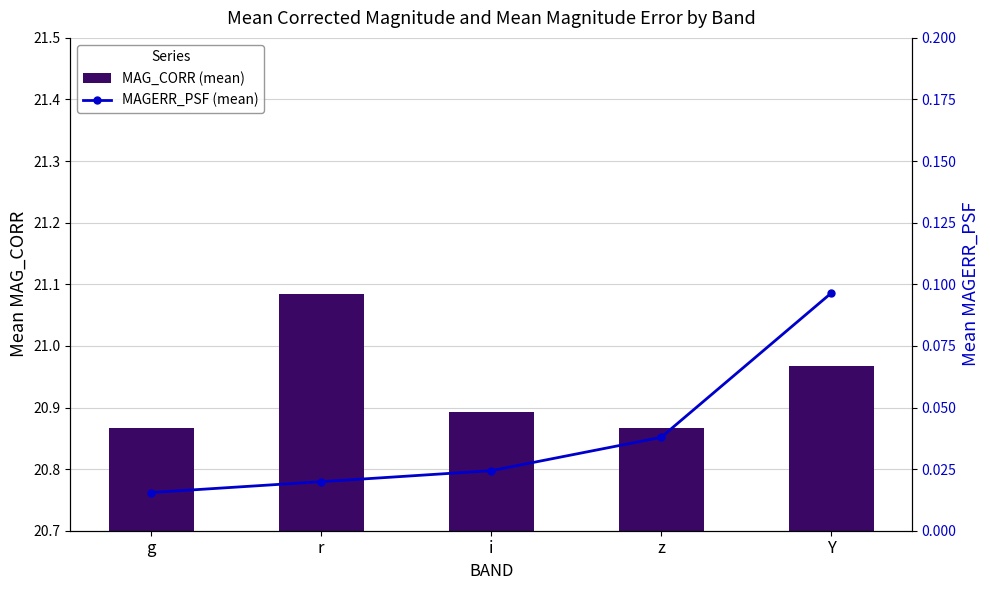

What is the label of the 4th bar from the left?

z